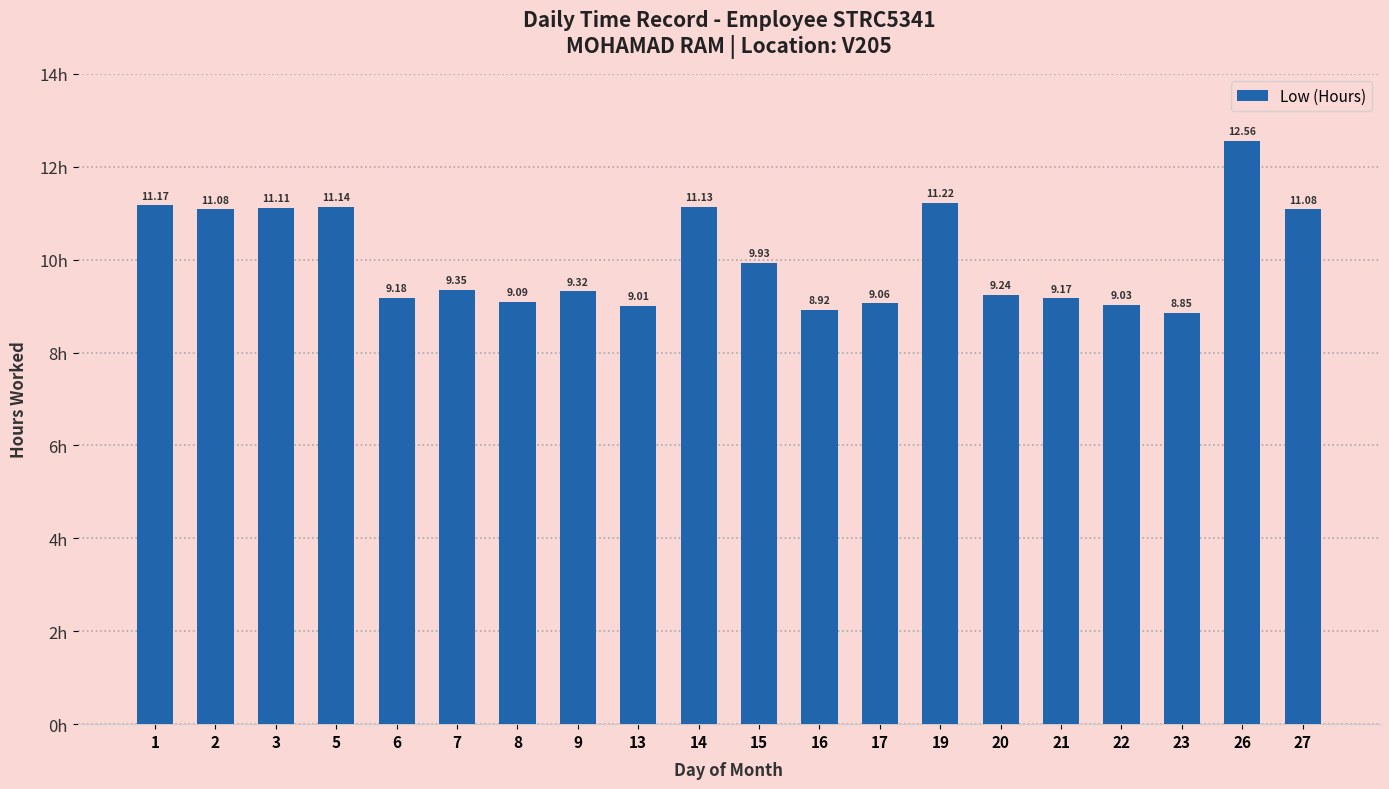

What is the sum of all values?

200.6